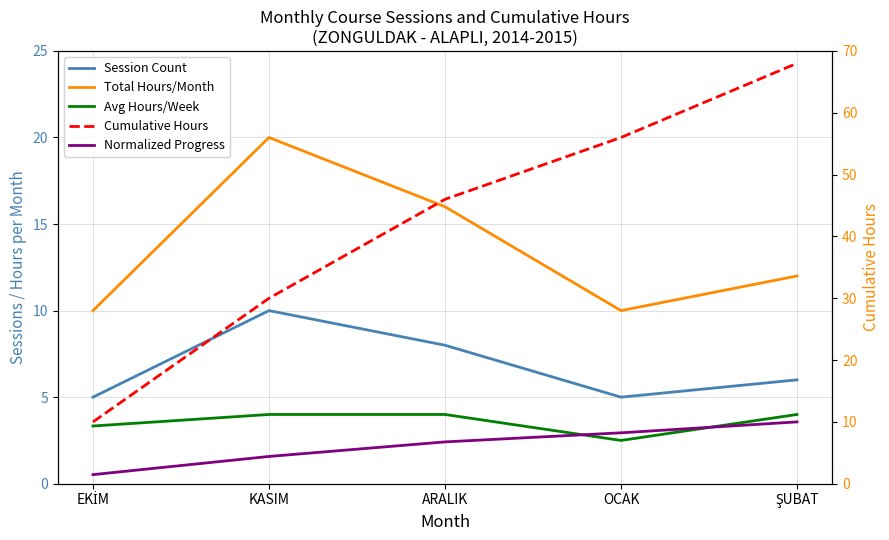

The value of Cumulative Hours at OCAK is 56.0. True or false?

True